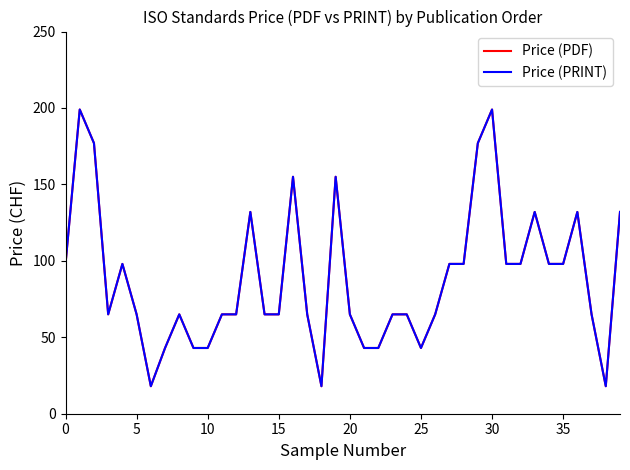

Is this an area chart (filled region under the line)?

No